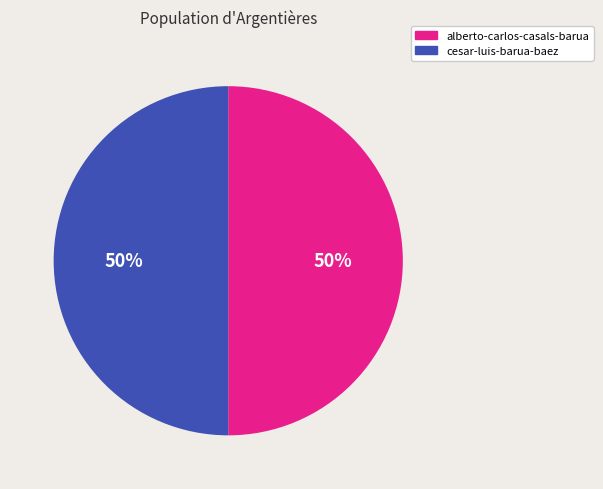

Is the sum of cesar-luis-barua-baez and alberto-carlos-casals-barua greater than half?

Yes